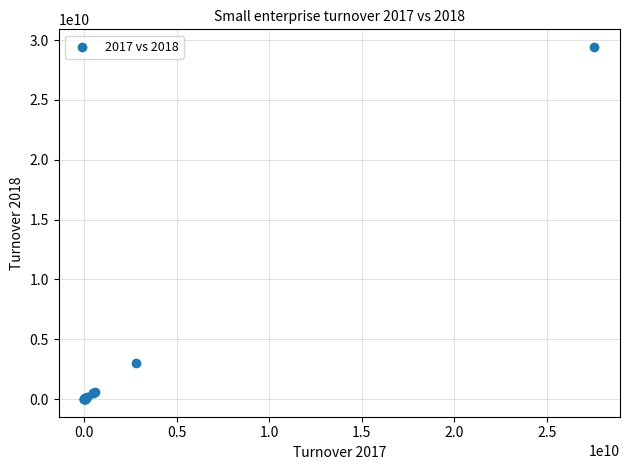

What Y value in the scatter plot is closest to 14716257824?

2984082193